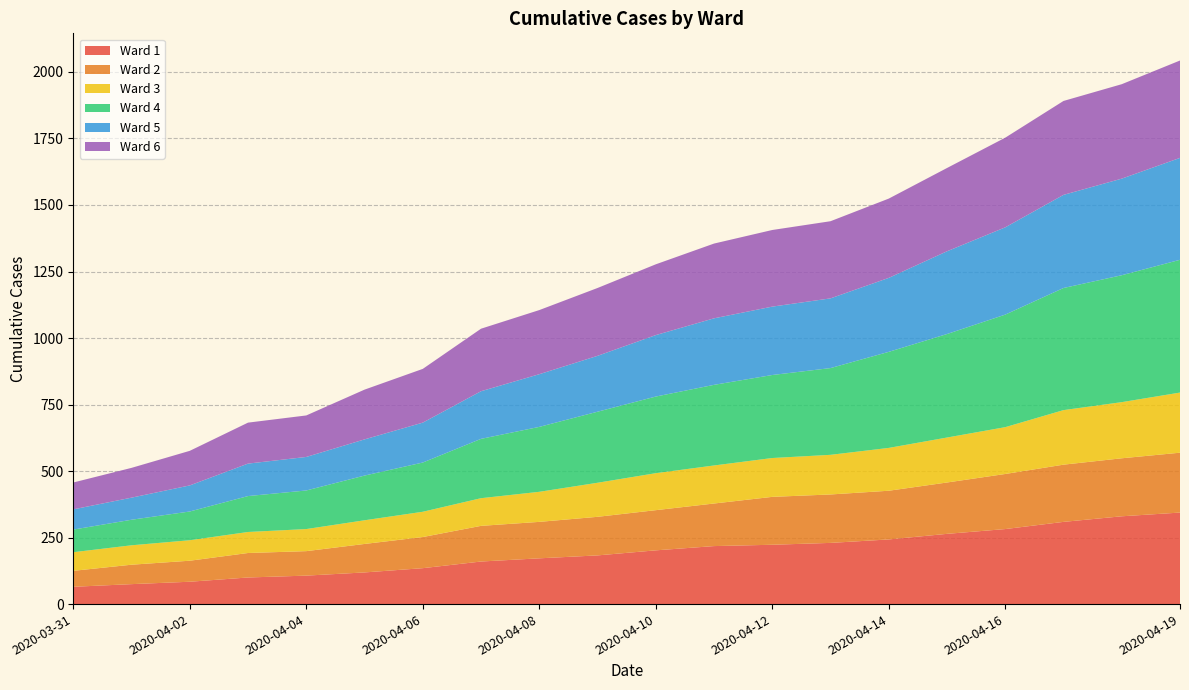

Reading left to right, extract all data points from this chart.

Ward 1: 2020-03-31=65	2020-04-01=75	2020-04-02=84	2020-04-03=100	2020-04-04=107	2020-04-05=119	2020-04-06=135	2020-04-07=160	2020-04-08=172	2020-04-09=183	2020-04-10=202	2020-04-11=218	2020-04-12=223	2020-04-13=230	2020-04-14=243	2020-04-15=264	2020-04-16=282	2020-04-17=309	2020-04-18=330	2020-04-19=344
Ward 2: 2020-03-31=60	2020-04-01=73	2020-04-02=79	2020-04-03=92	2020-04-04=92	2020-04-05=107	2020-04-06=117	2020-04-07=134	2020-04-08=137	2020-04-09=145	2020-04-10=151	2020-04-11=160	2020-04-12=180	2020-04-13=182	2020-04-14=183	2020-04-15=193	2020-04-16=207	2020-04-17=215	2020-04-18=218	2020-04-19=225
Ward 3: 2020-03-31=70	2020-04-01=73	2020-04-02=77	2020-04-03=79	2020-04-04=83	2020-04-05=89	2020-04-06=95	2020-04-07=104	2020-04-08=113	2020-04-09=128	2020-04-10=139	2020-04-11=143	2020-04-12=146	2020-04-13=149	2020-04-14=161	2020-04-15=169	2020-04-16=176	2020-04-17=205	2020-04-18=211	2020-04-19=226
Ward 4: 2020-03-31=85	2020-04-01=96	2020-04-02=108	2020-04-03=135	2020-04-04=145	2020-04-05=168	2020-04-06=185	2020-04-07=223	2020-04-08=244	2020-04-09=267	2020-04-10=288	2020-04-11=303	2020-04-12=312	2020-04-13=326	2020-04-14=361	2020-04-15=389	2020-04-16=423	2020-04-17=459	2020-04-18=477	2020-04-19=499
Ward 5: 2020-03-31=76	2020-04-01=83	2020-04-02=98	2020-04-03=122	2020-04-04=126	2020-04-05=136	2020-04-06=150	2020-04-07=179	2020-04-08=198	2020-04-09=210	2020-04-10=231	2020-04-11=250	2020-04-12=257	2020-04-13=262	2020-04-14=278	2020-04-15=311	2020-04-16=328	2020-04-17=350	2020-04-18=363	2020-04-19=383
Ward 6: 2020-03-31=101	2020-04-01=112	2020-04-02=130	2020-04-03=154	2020-04-04=156	2020-04-05=187	2020-04-06=202	2020-04-07=235	2020-04-08=241	2020-04-09=255	2020-04-10=266	2020-04-11=281	2020-04-12=288	2020-04-13=290	2020-04-14=298	2020-04-15=313	2020-04-16=337	2020-04-17=353	2020-04-18=355	2020-04-19=366